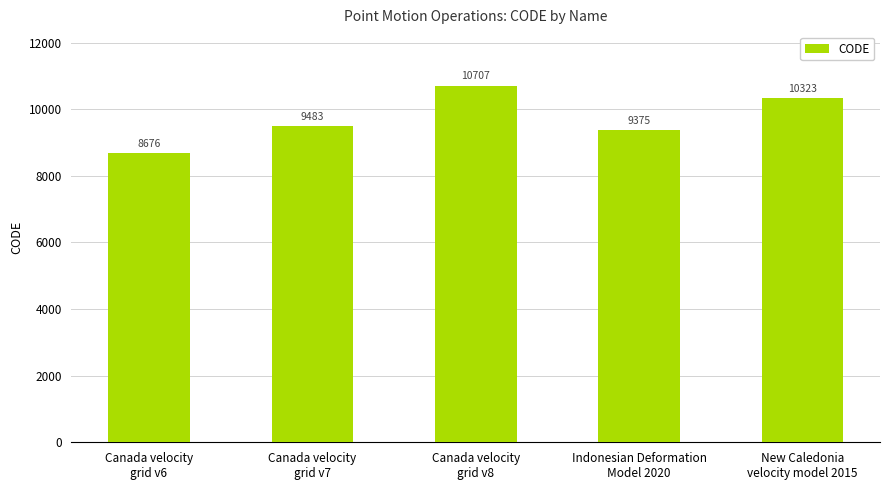

At which category does the chart reach its peak across all series?

Canada velocity
grid v8